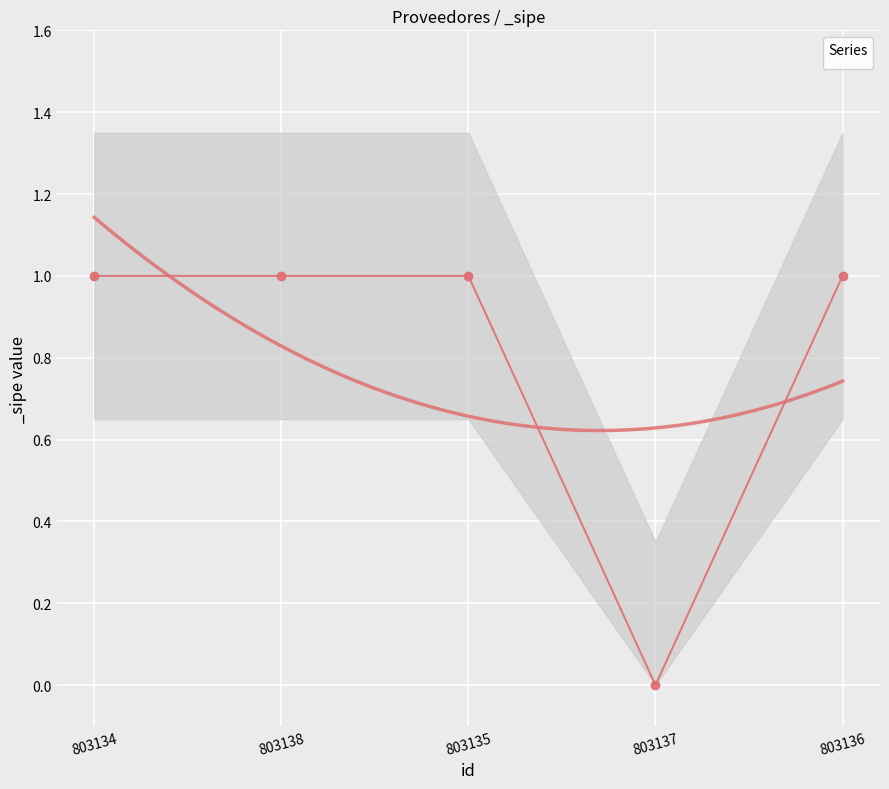

True or false: there are more than 1 points higher than both neighbors.

False